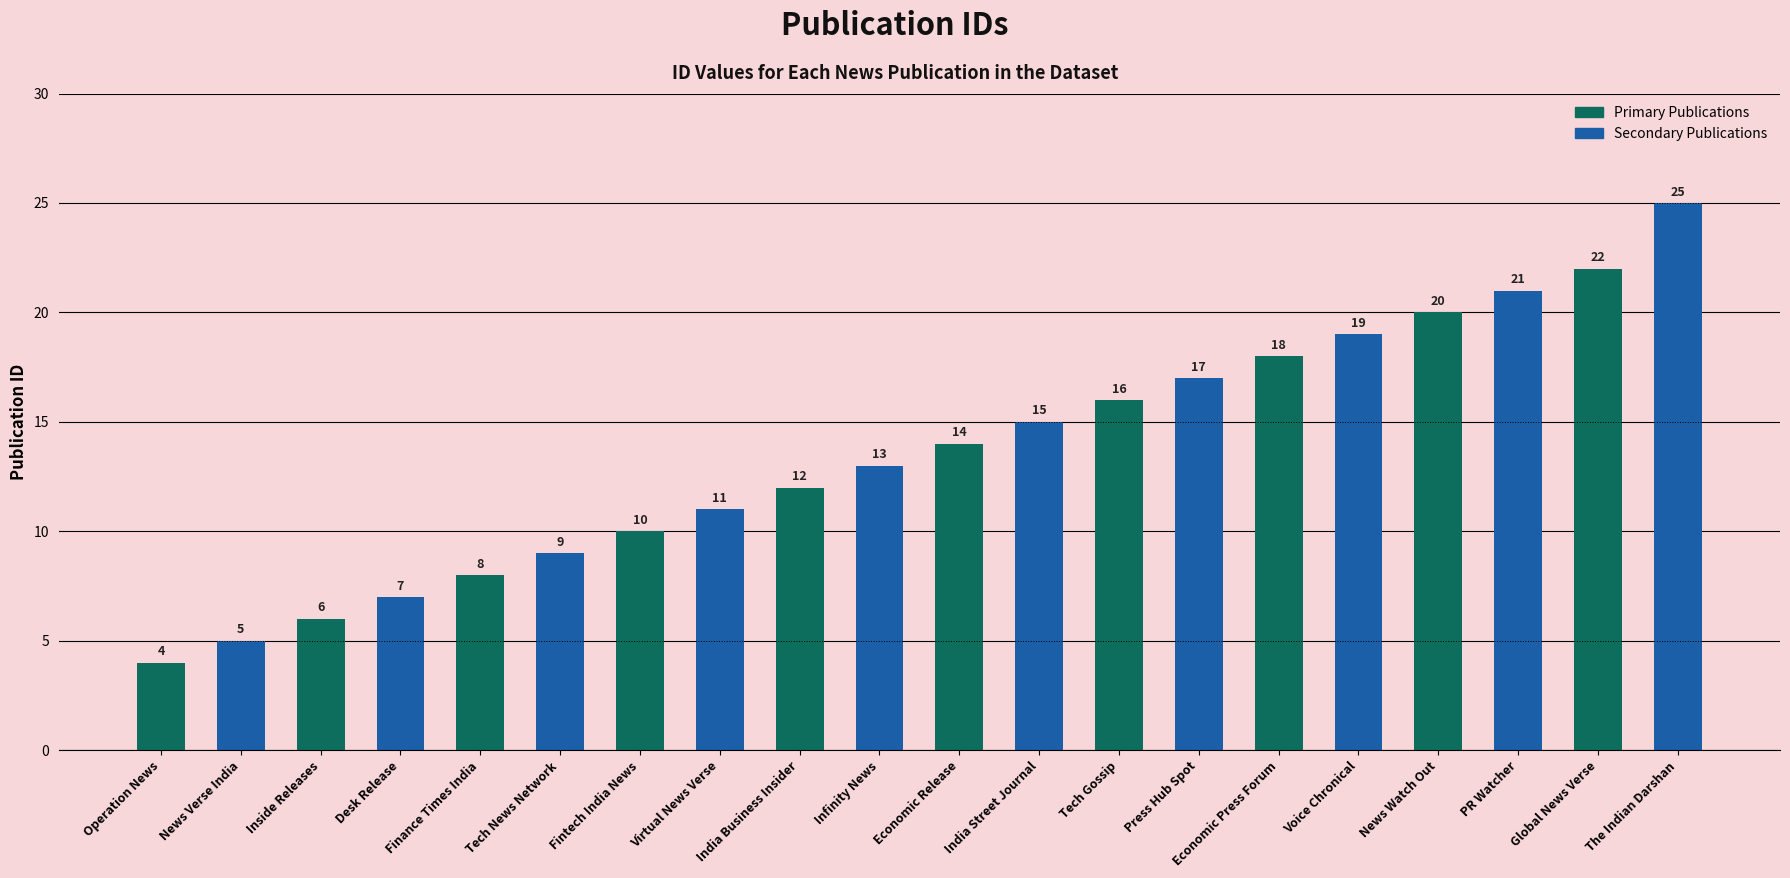

What is the label of the 8th bar from the right?

Finance Times India